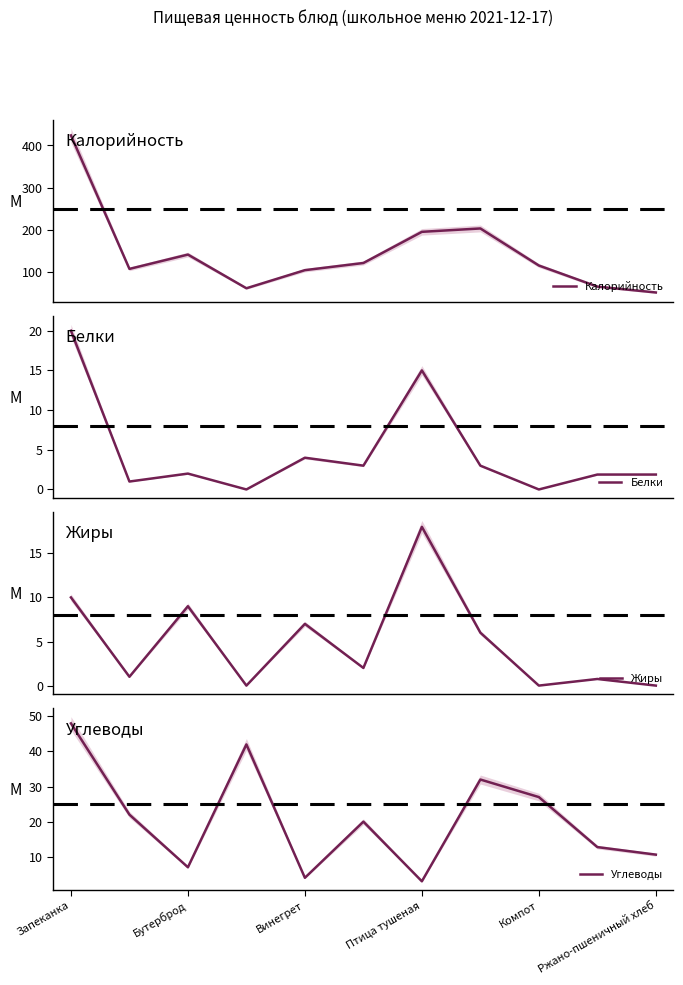

What is the highest value of the Калорийность series?

424